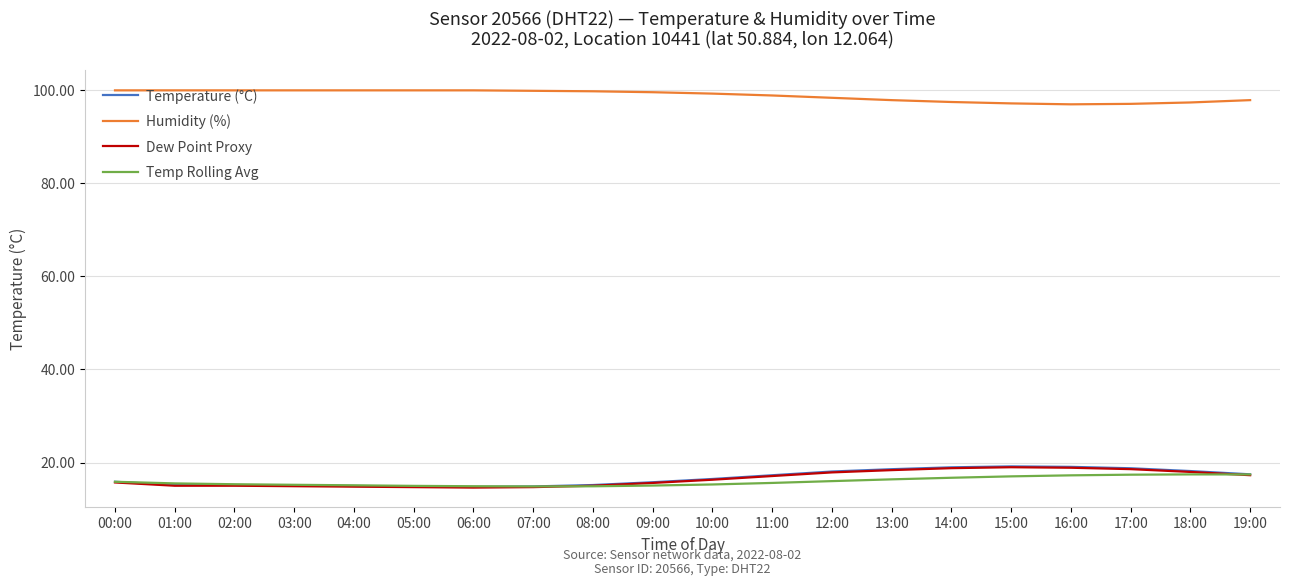

Is the value of Dew Point Proxy at 04:00 greater than the value of Humidity (%) at 10:00?

No